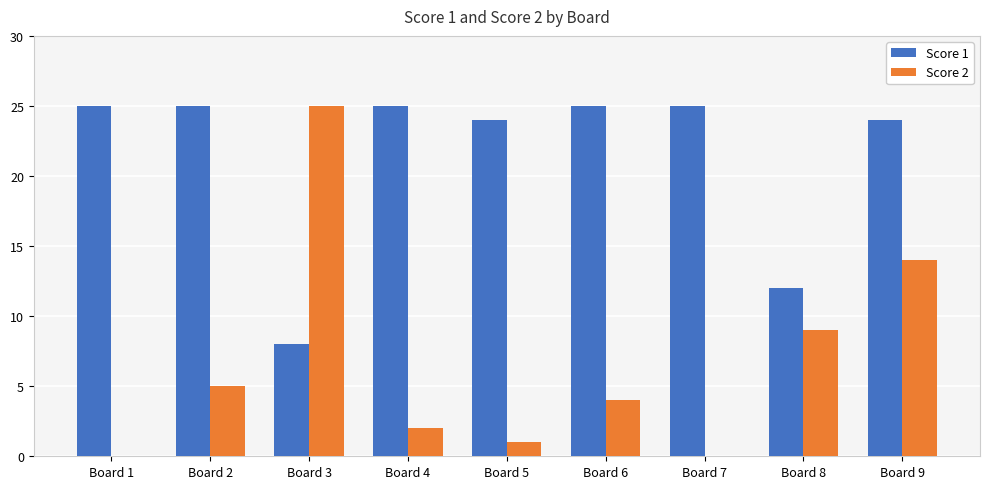

Reading left to right, extract all data points from this chart.

Score 1: 25	25	8	25	24	25	25	12	24
Score 2: 0	5	25	2	1	4	0	9	14